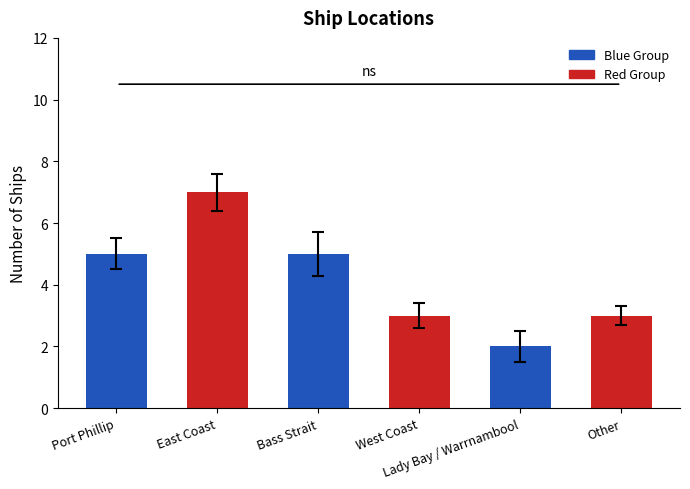

Read the value at East Coast.

7